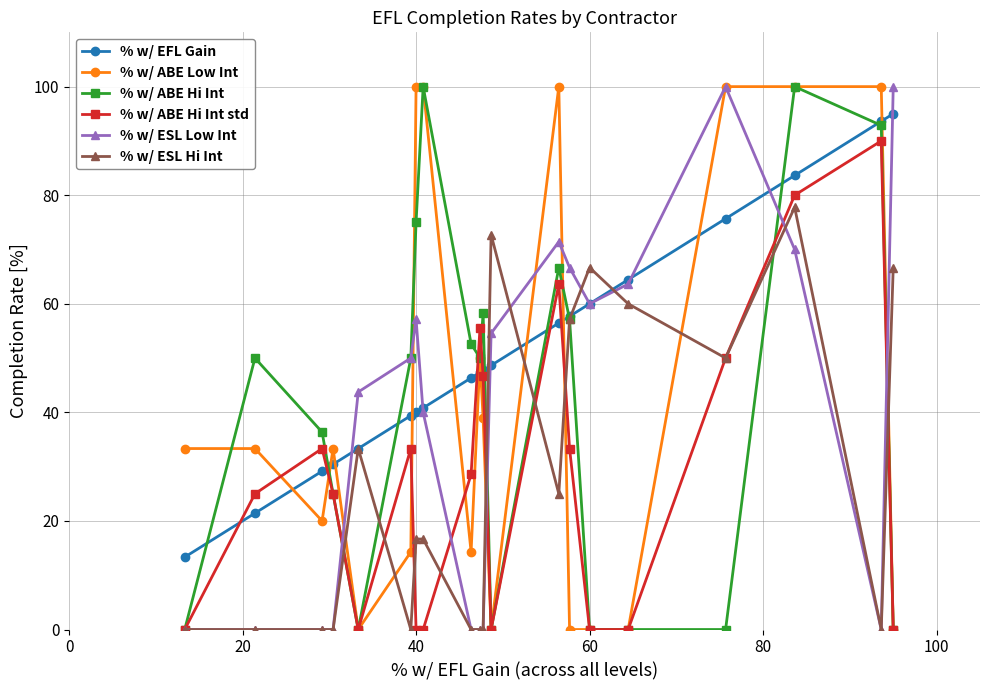

True or false: % w/ ABE Hi Int has more than 2 interior local peaks.

True